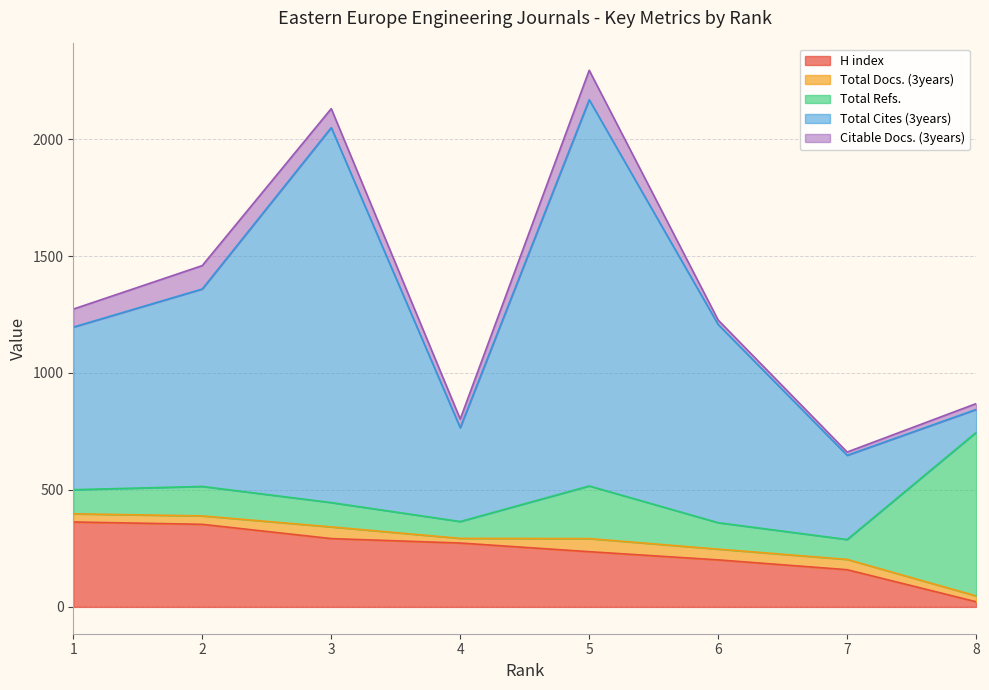

What is the value of the Total Docs. (3years) point at the 5th from the left?

56